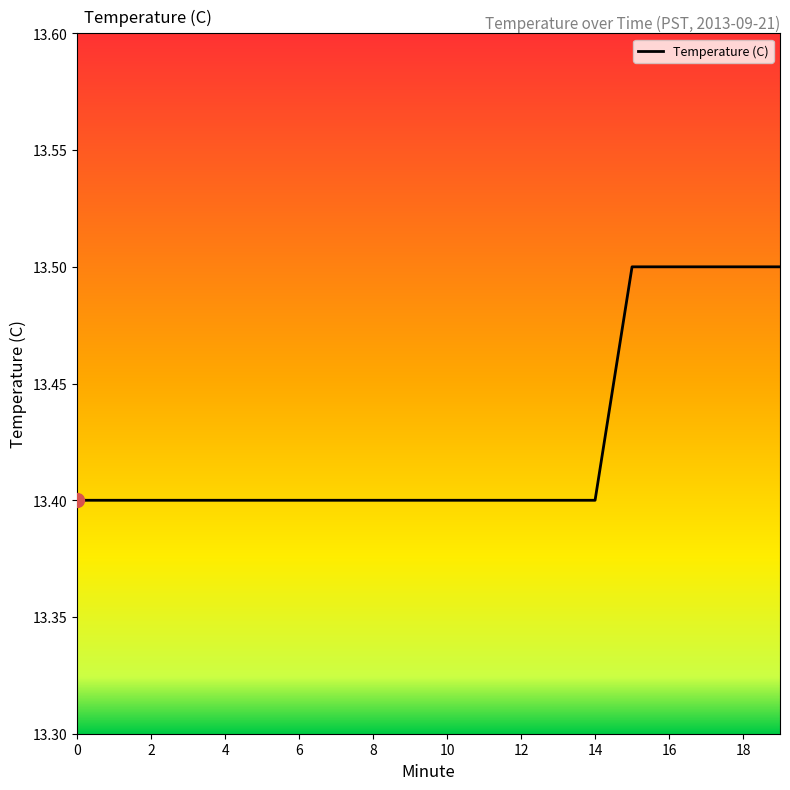

What is the greatest value displayed?

13.5